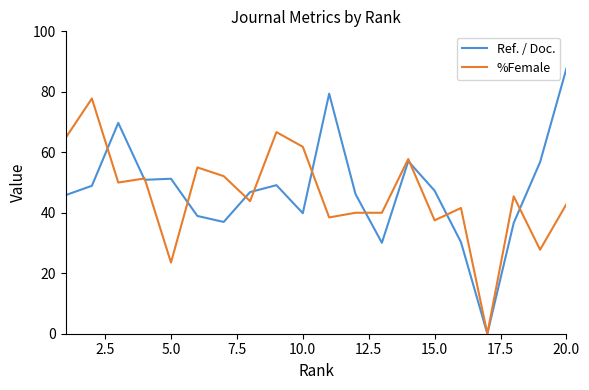

List the series in order of their peak value, highest first.

Ref. / Doc., %Female